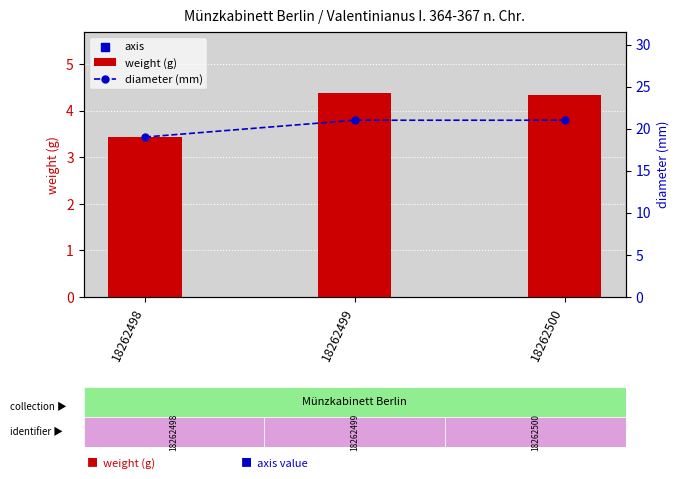

Which series contains the lowest Y value?

weight (g)